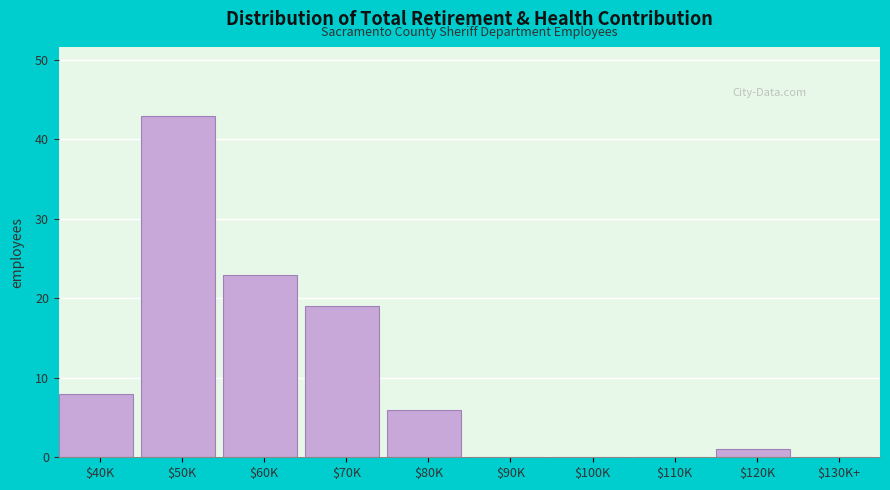

What is the sum of all values?

100